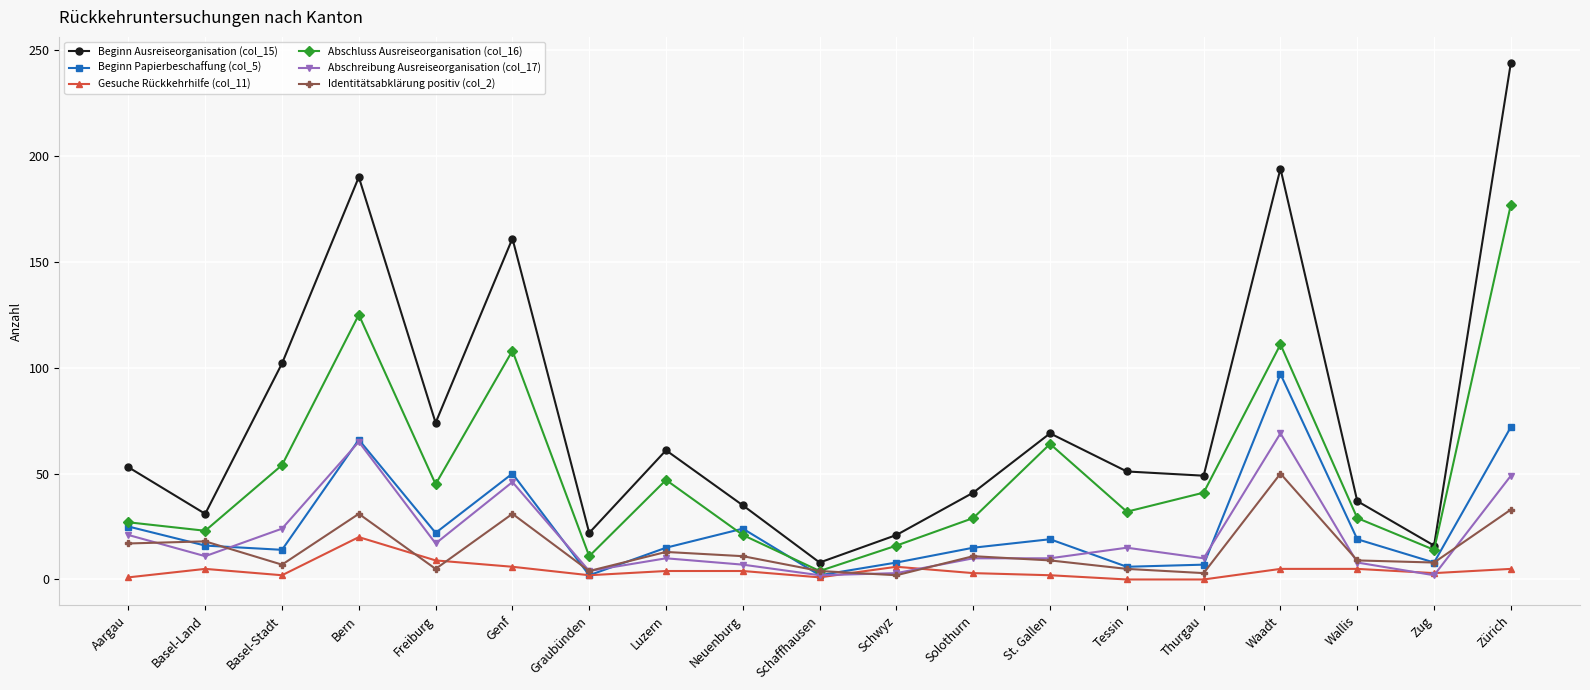

Which series changed the most between St. Gallen and Thurgau?

Abschluss Ausreiseorganisation (col_16)